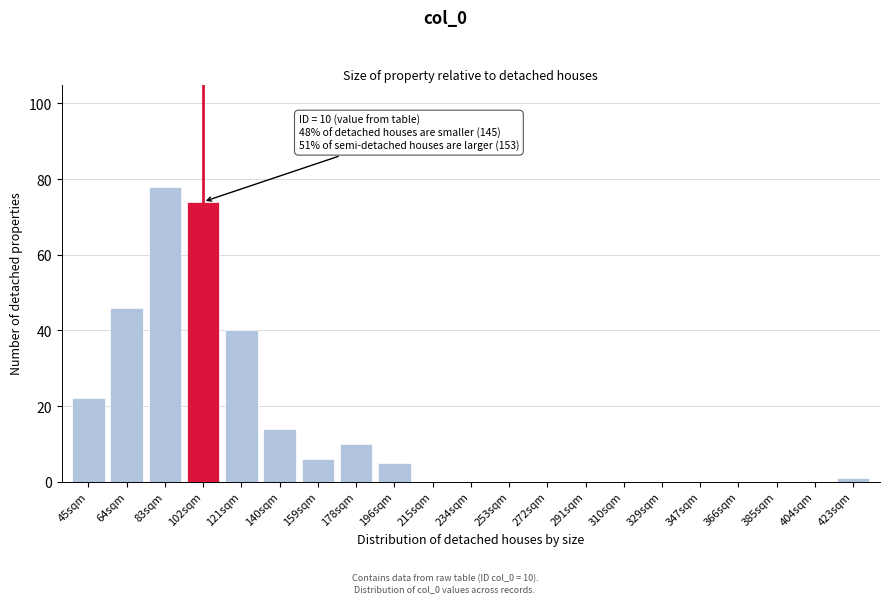

Reading left to right, list all the values displayed in this chart.

45sqm=22	64sqm=46	83sqm=78	102sqm=74	121sqm=40	140sqm=14	159sqm=6	178sqm=10	196sqm=5	215sqm=0	234sqm=0	253sqm=0	272sqm=0	291sqm=0	310sqm=0	329sqm=0	347sqm=0	366sqm=0	385sqm=0	404sqm=0	423sqm=1